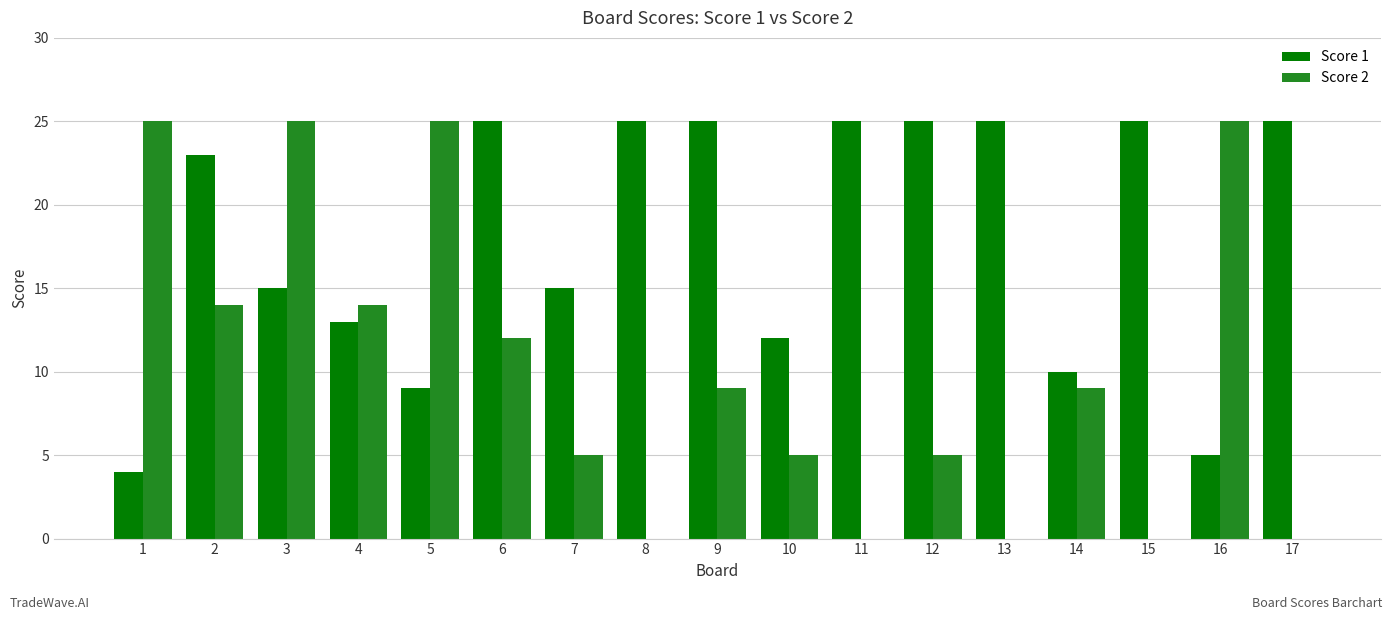

What is the sum of the Score 2 values at 15 and 2?

14